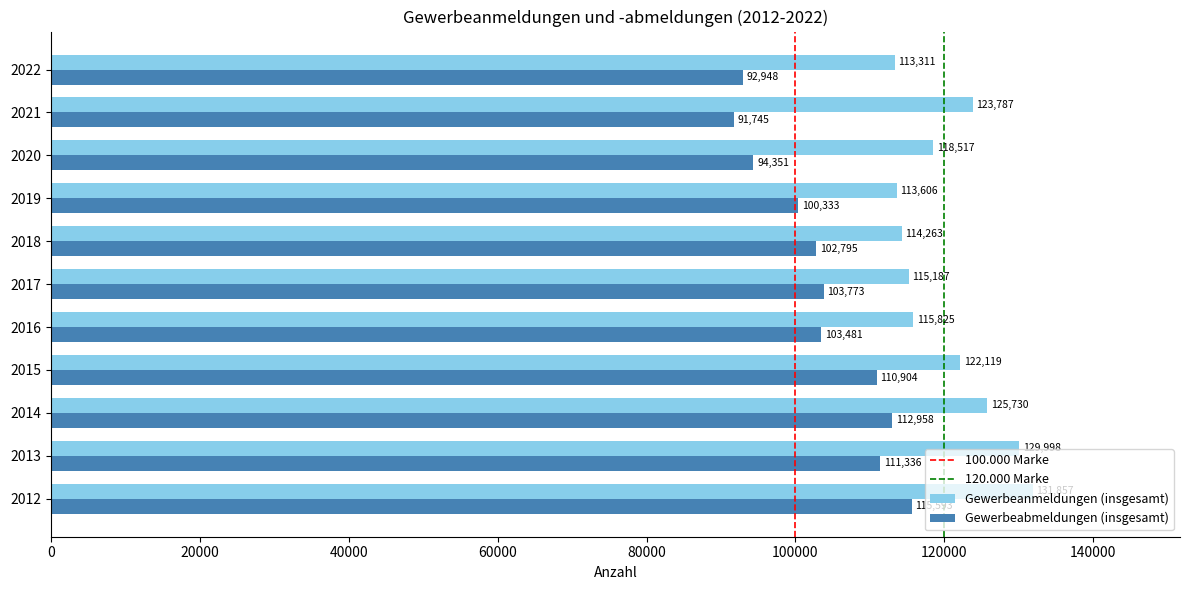

What is the difference between the maximum and second lowest values in the Gewerbeabmeldungen (insgesamt) series?

22645